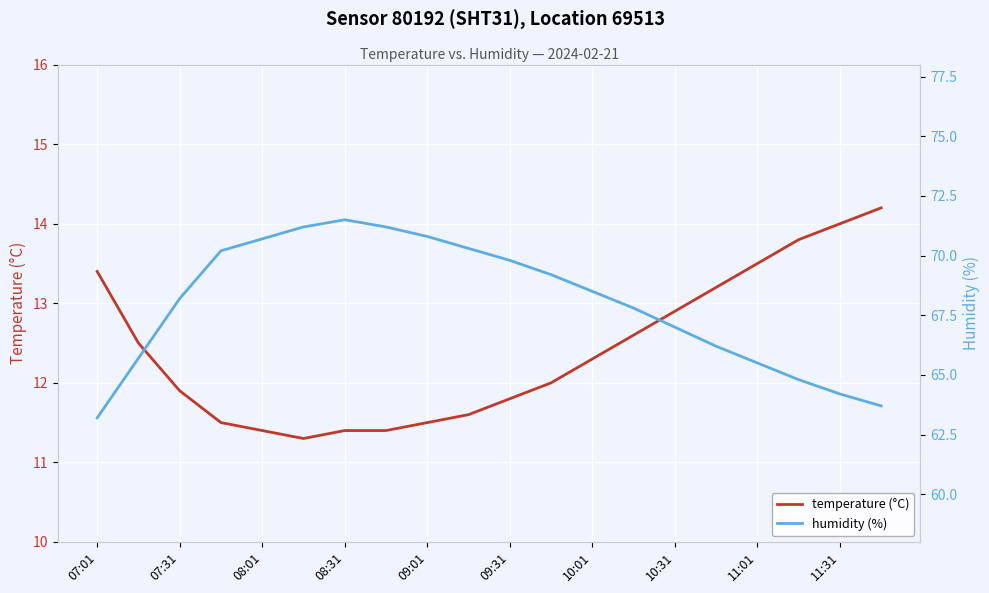

How many lines are shown in the chart?

2